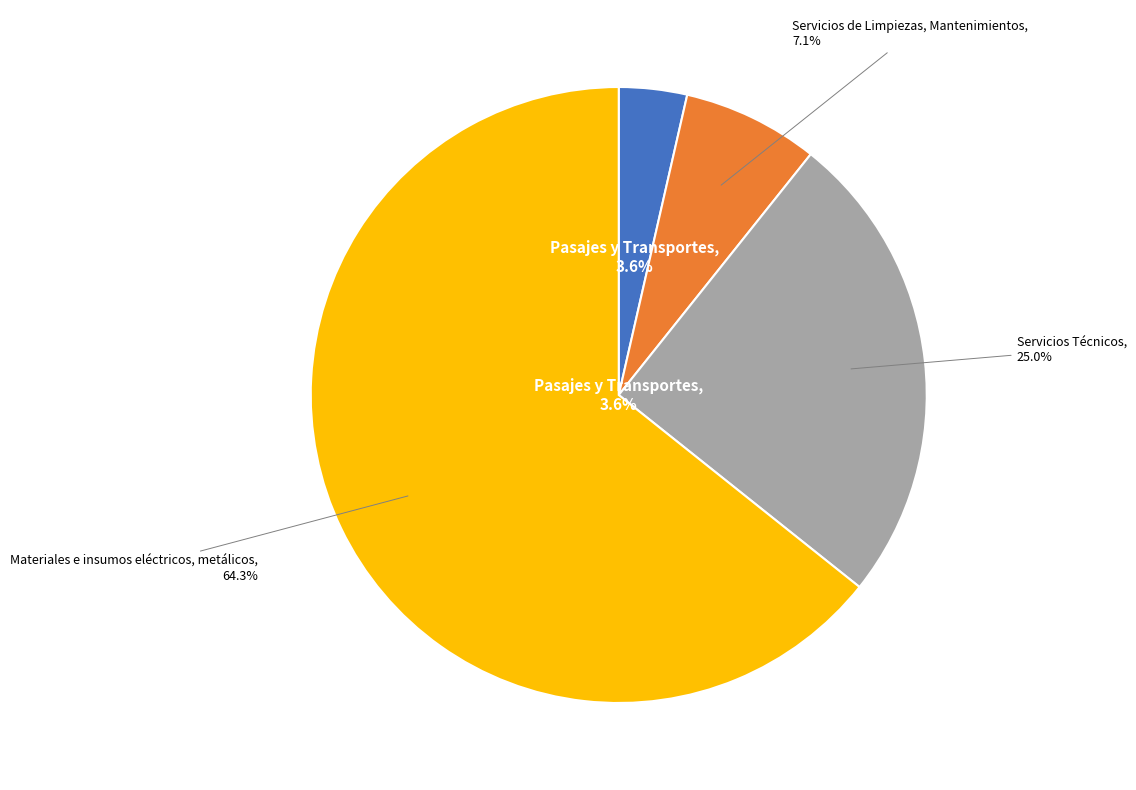

To the nearest percent, what portion does Servicios Técnicos represent?

25%